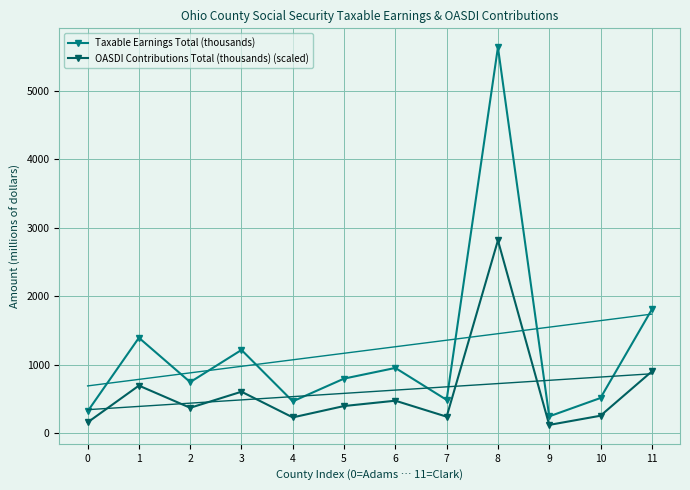

Where is OASDI Contributions Total (thousands) (scaled) nearest to the value 1470?

11